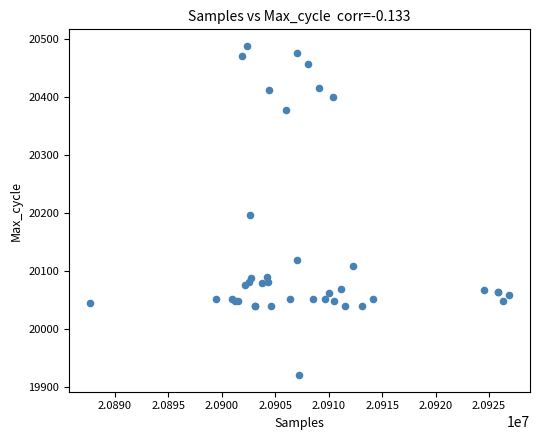

What Y value in the scatter plot is closest to 20205?

20197